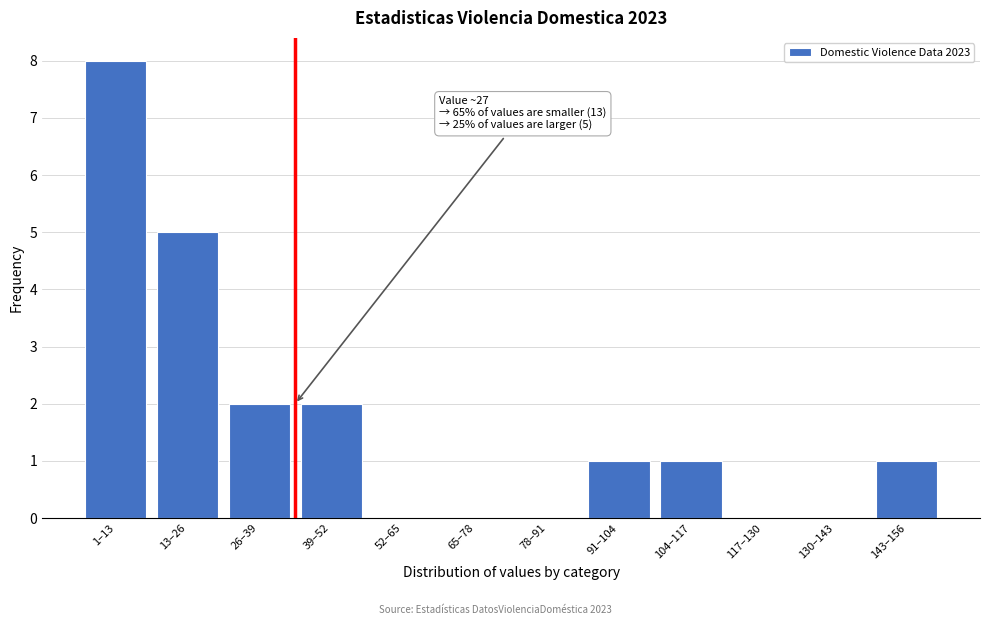

Reading right to left, extract all data points from this chart.

143–156=1	130–143=0	117–130=0	104–117=1	91–104=1	78–91=0	65–78=0	52–65=0	39–52=2	26–39=2	13–26=5	1–13=8